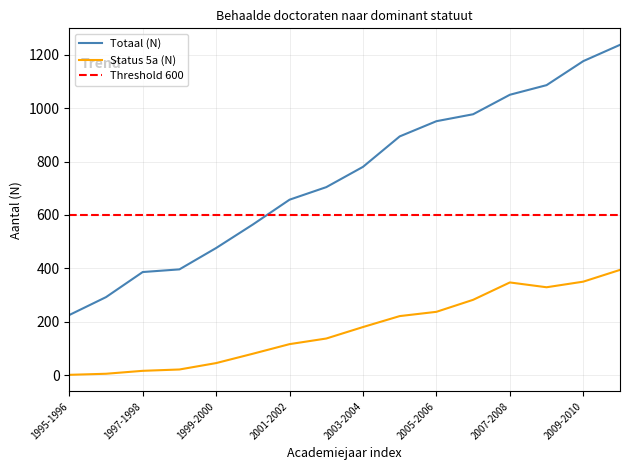

Which series has the largest range (max minus min)?

Totaal (N)